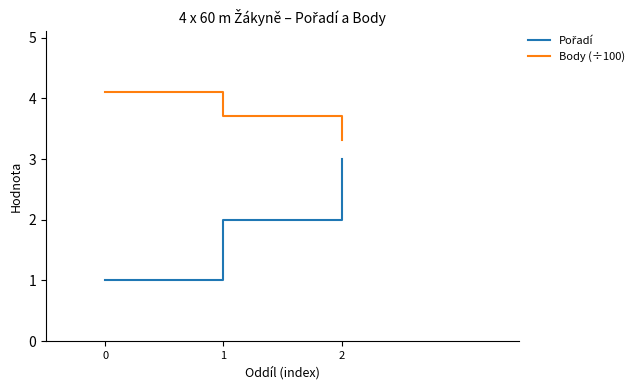

What is the average value of the Body (÷100) series?

3.7